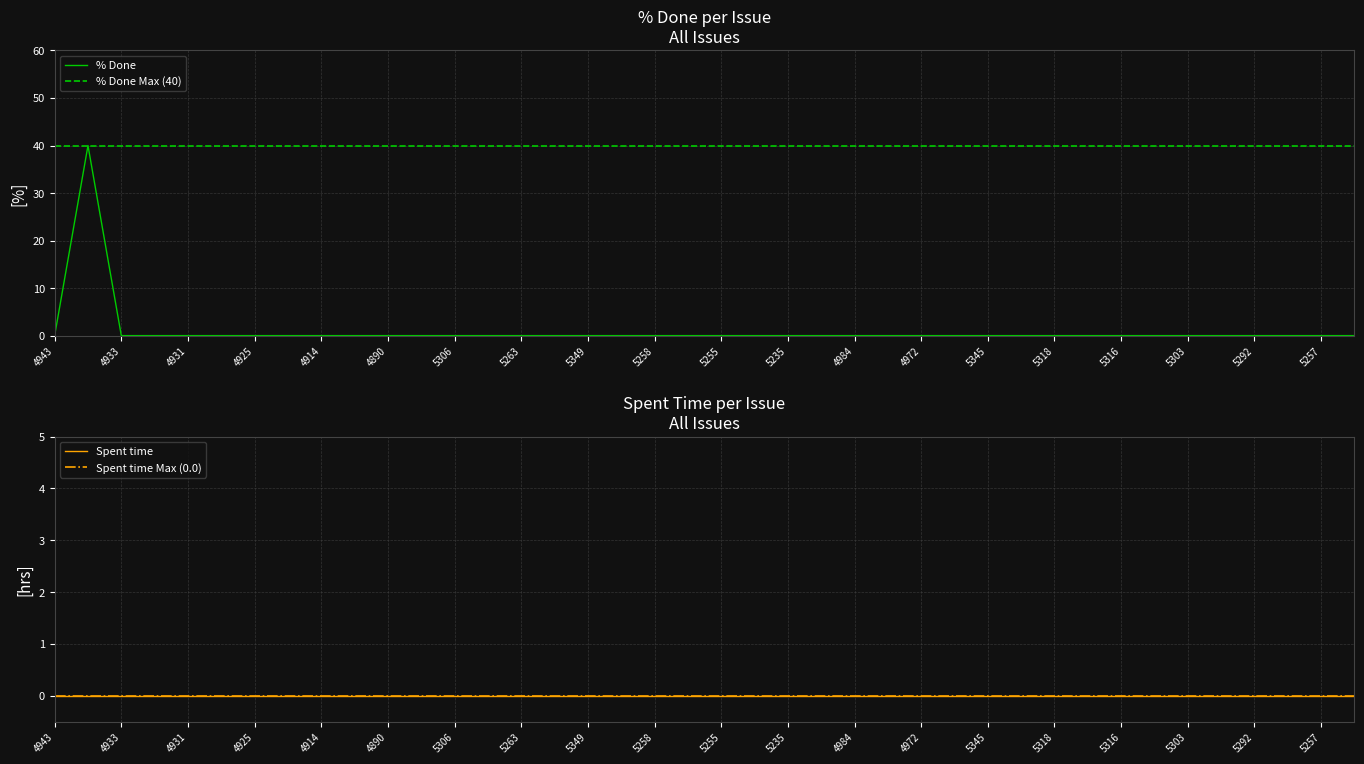

What is the maximum value shown in the chart?

40